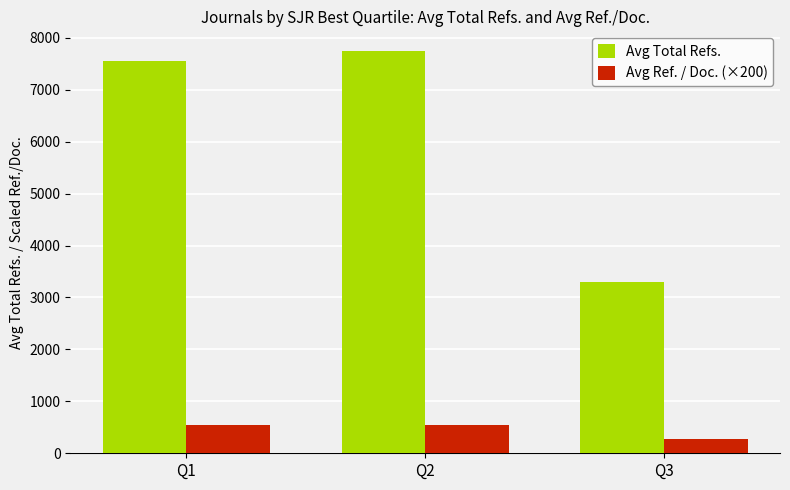

At which label does Avg Total Refs. first exceed 7561?

Q1